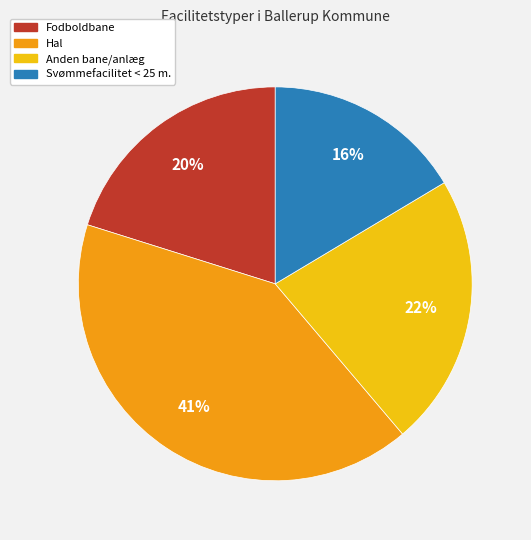

What percentage is the Fodboldbane slice, to the nearest percent?

20%